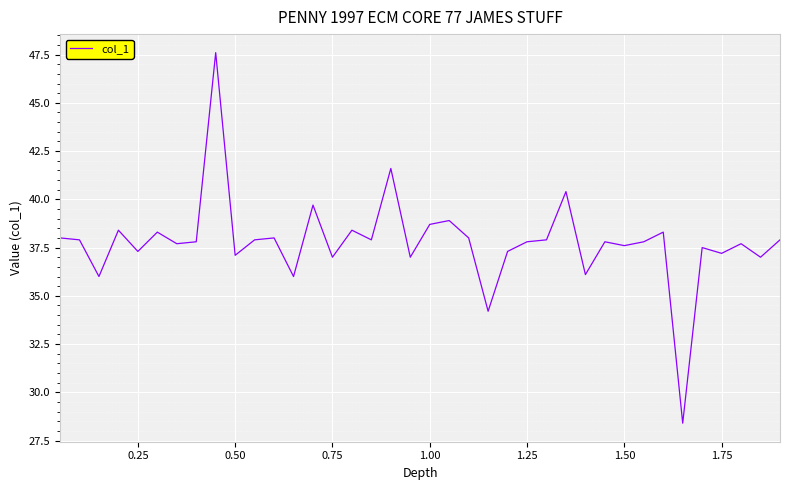

What is the difference between the maximum and minimum values?

19.2